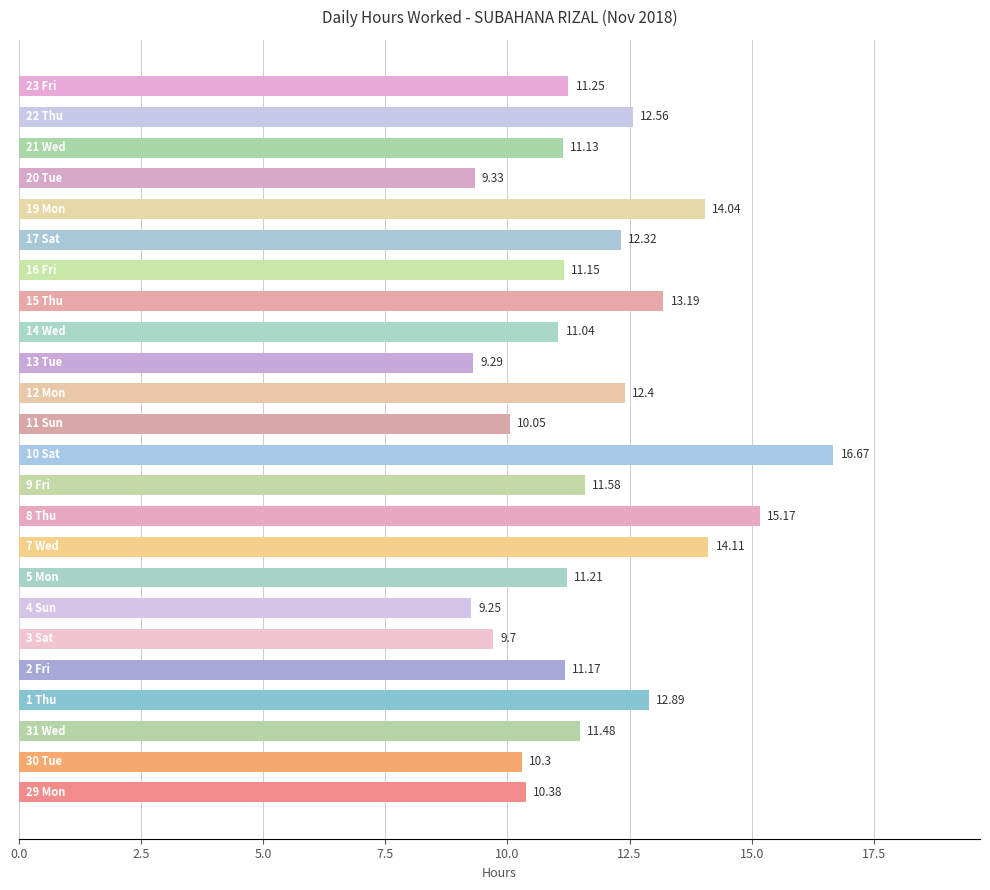

What is the average value?

11.7